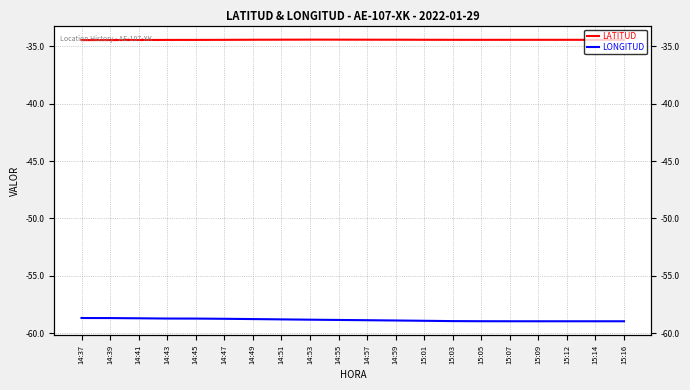

How many lines are shown in the chart?

2